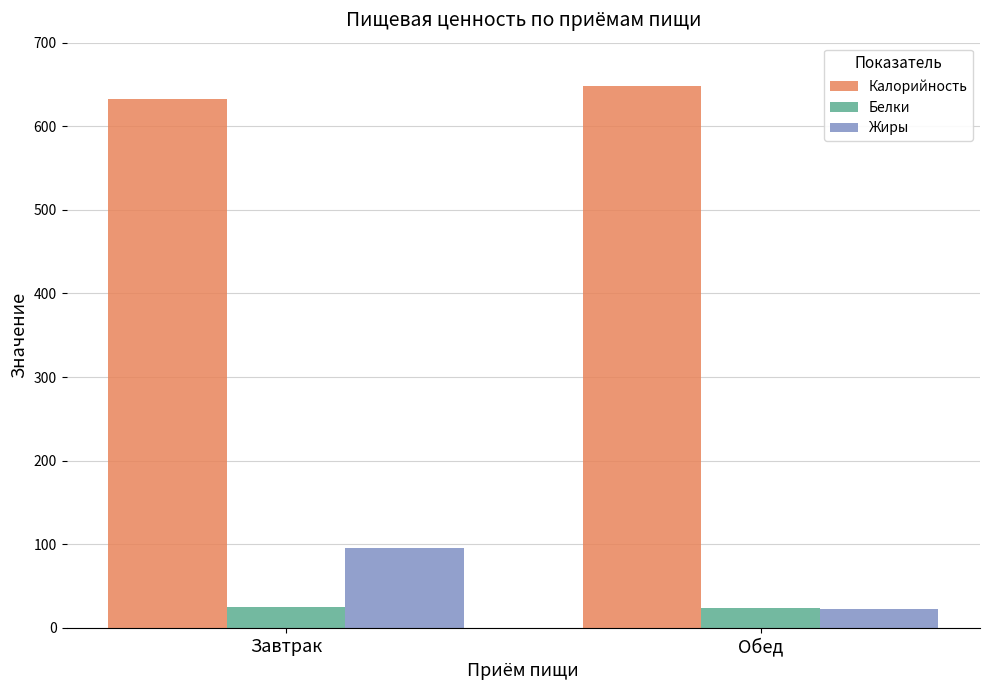

What is the maximum value shown in the chart?

647.8